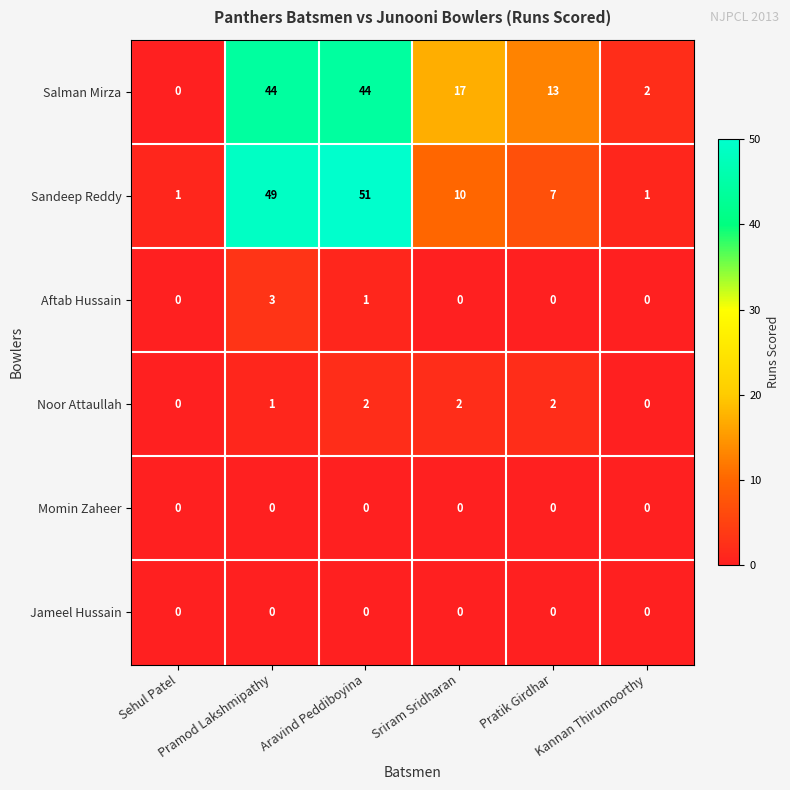

What is the difference between the maximum and minimum values in the Aftab Hussain series?

3